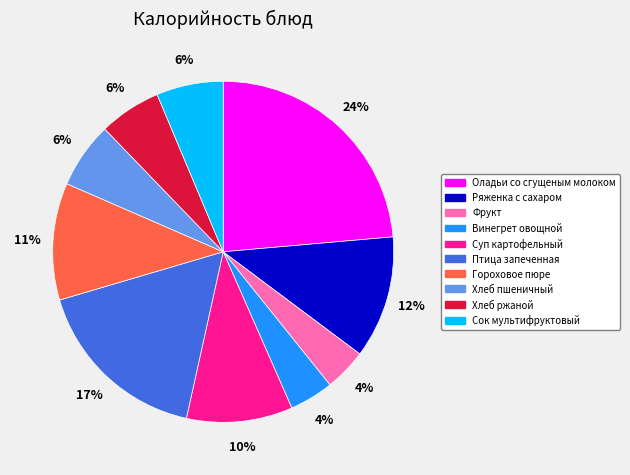

Which slice is the largest?

Оладьи со сгущеным молоком